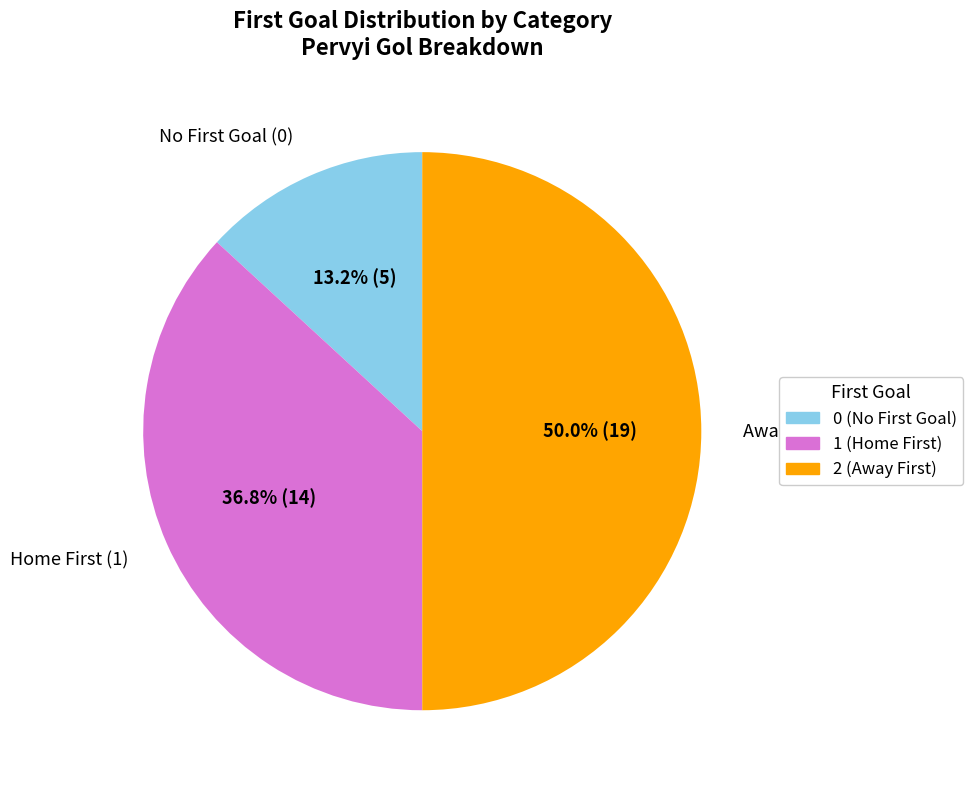

Which slice is the largest?

2 (Away First)